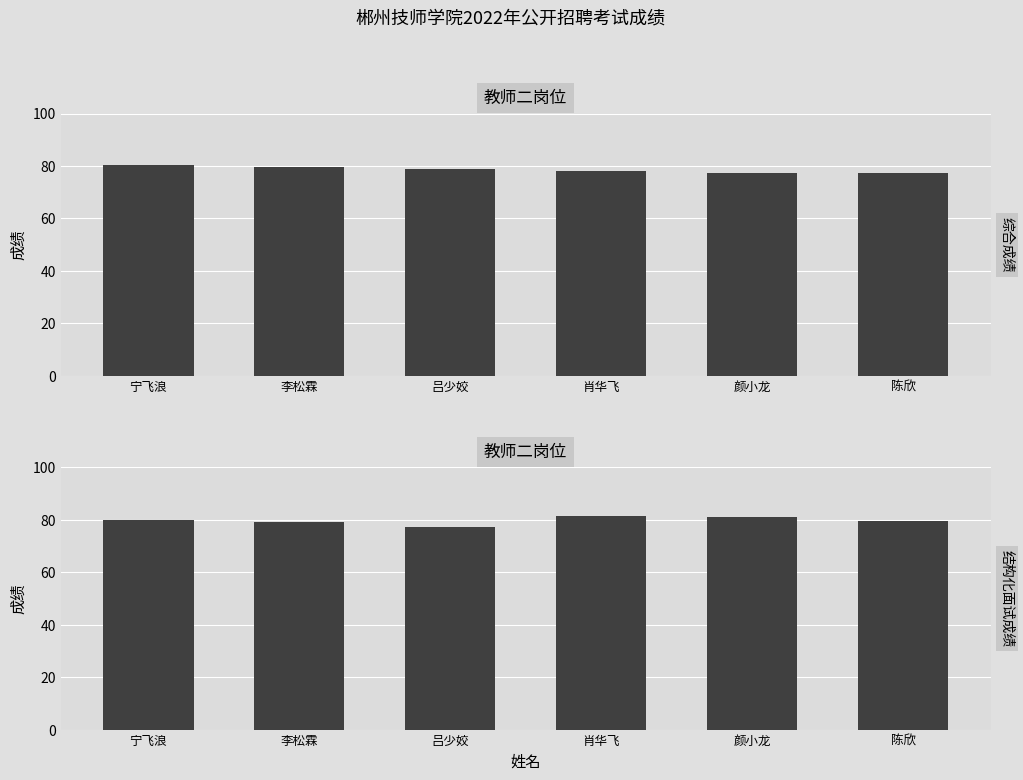

The value of 综合成绩 at 宁飞浪 is 80.3. True or false?

True